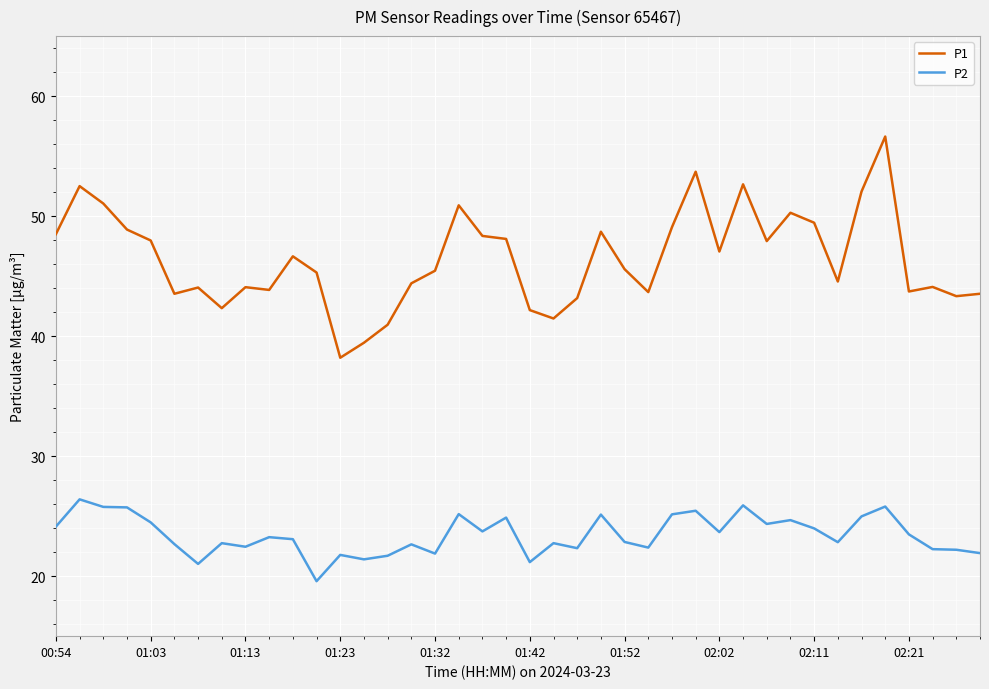

What are all the series names shown in the legend?

P1, P2